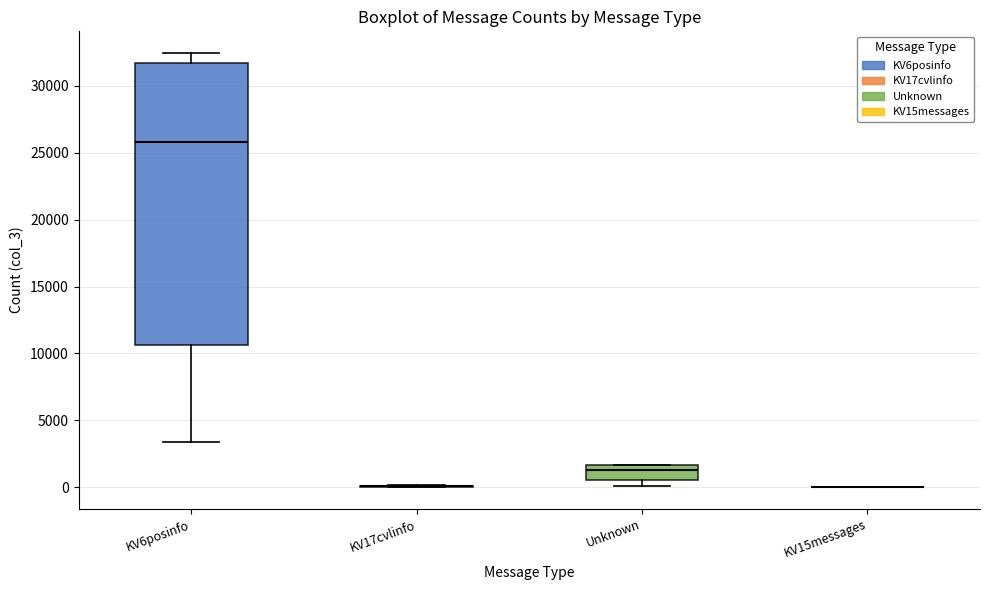

Which box is the tallest, from its lower edge to its upper edge?

KV6posinfo